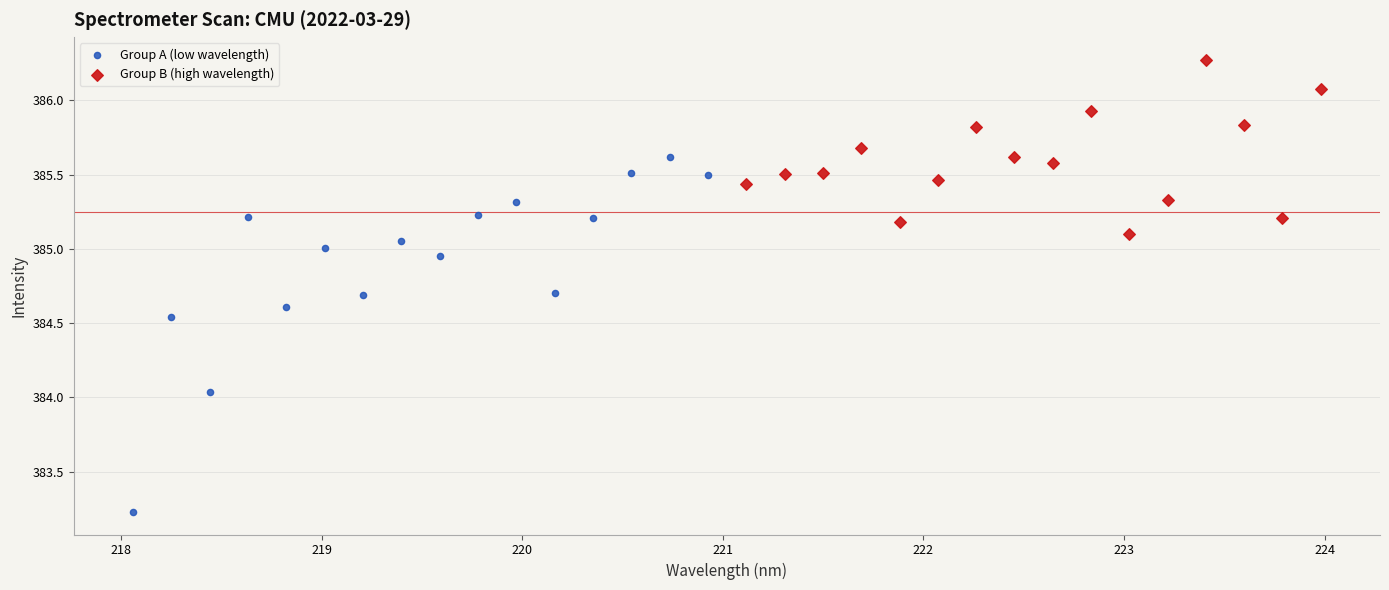

Which series contains the lowest Y value?

Group A (low wavelength)